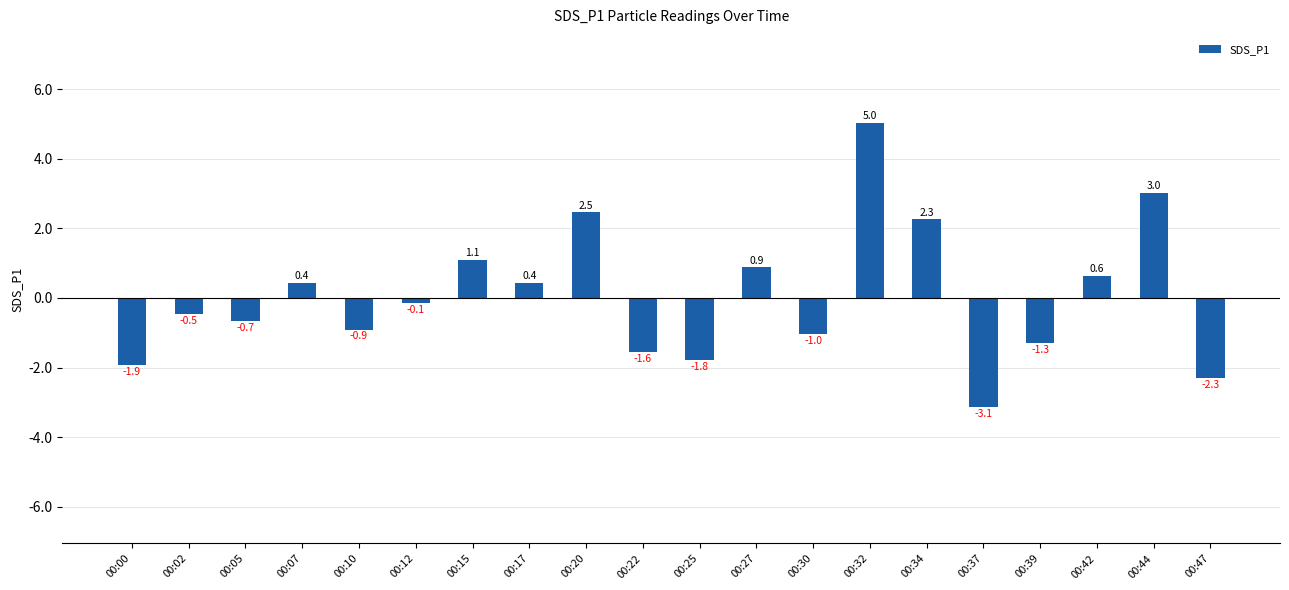

Reading left to right, list all the values displayed in this chart.

00:00=-1.9	00:02=-0.5	00:05=-0.7	00:07=0.4	00:10=-0.9	00:12=-0.1	00:15=1.1	00:17=0.4	00:20=2.5	00:22=-1.6	00:25=-1.8	00:27=0.9	00:30=-1.0	00:32=5.0	00:34=2.3	00:37=-3.1	00:39=-1.3	00:42=0.6	00:44=3.0	00:47=-2.3